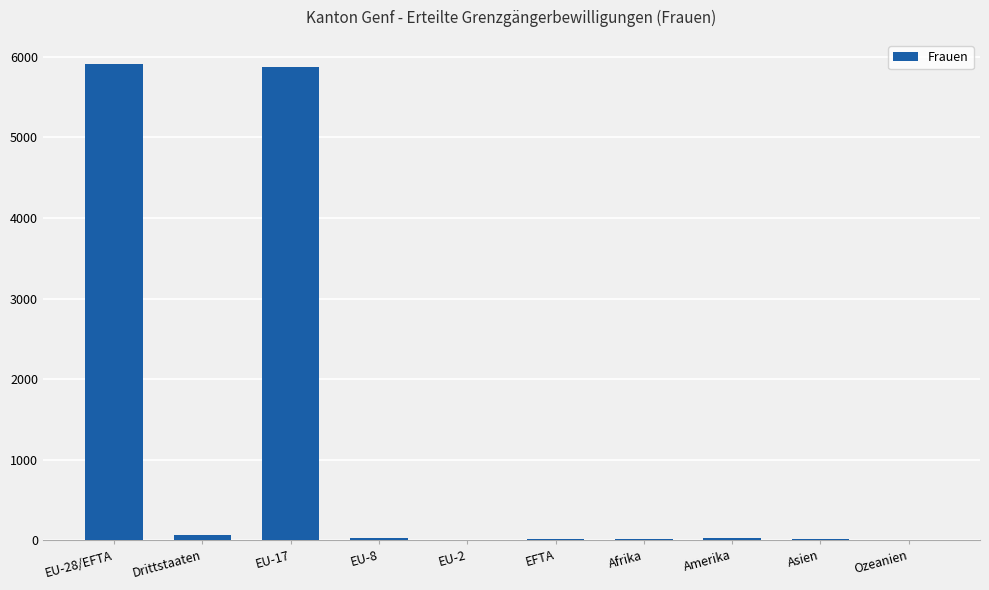

What is the maximum value shown in the chart?

5915